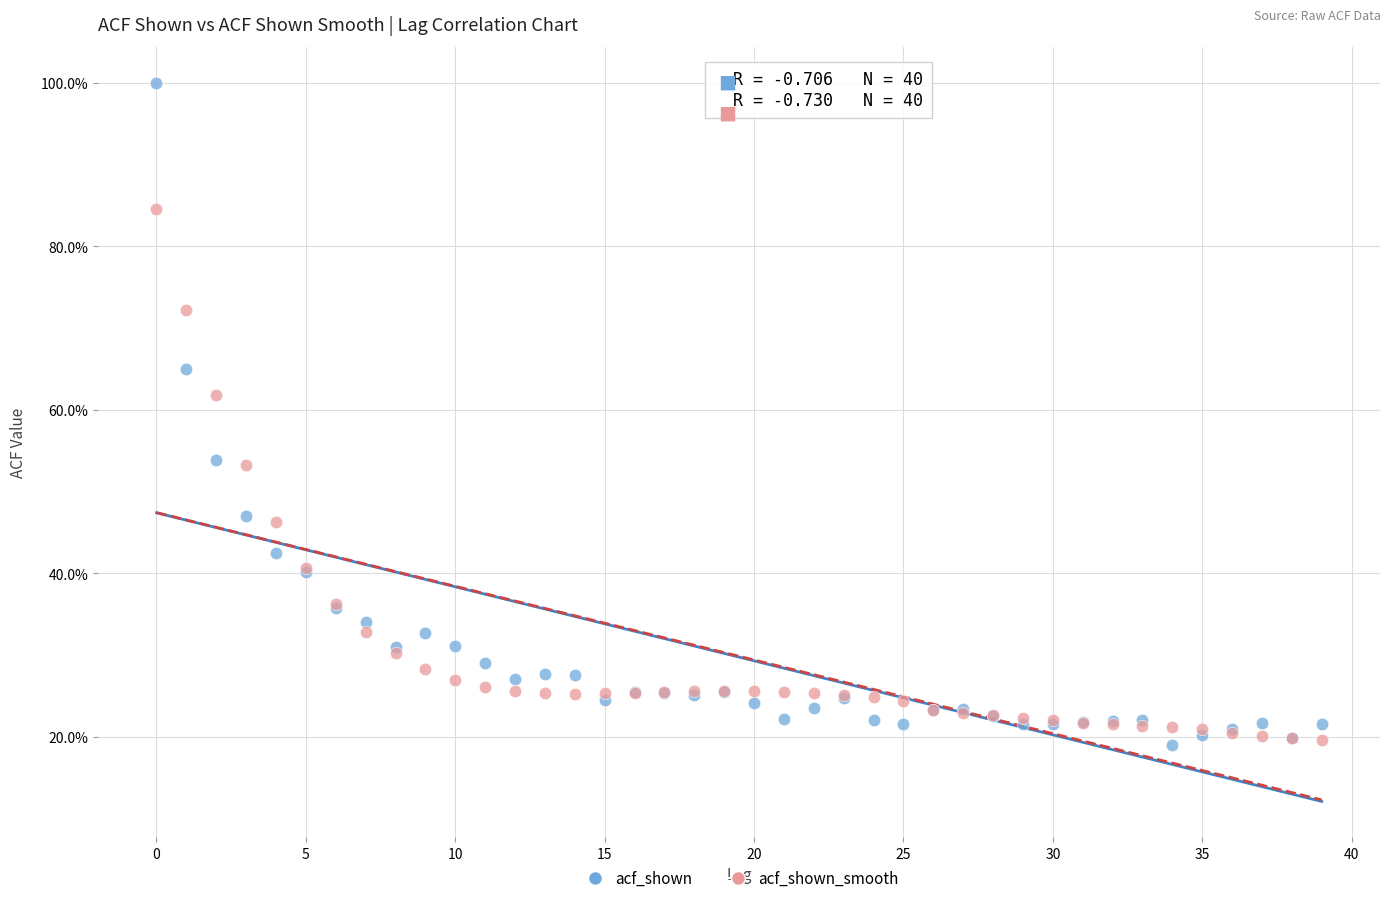

What are all the series names shown in the legend?

acf_shown, acf_shown_smooth